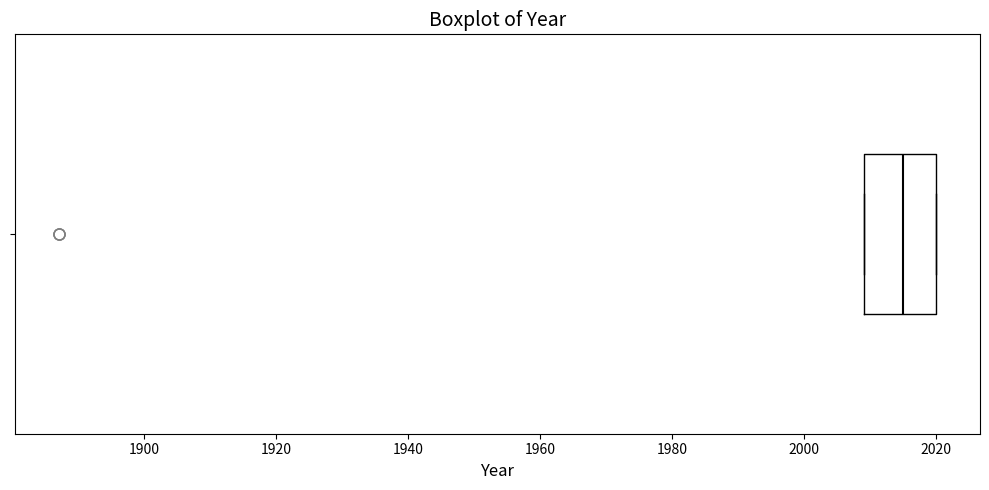

Where is the left edge of the box on the x-axis? The values are not printed on the chart, so give them approximately, as read against the axis.

2010